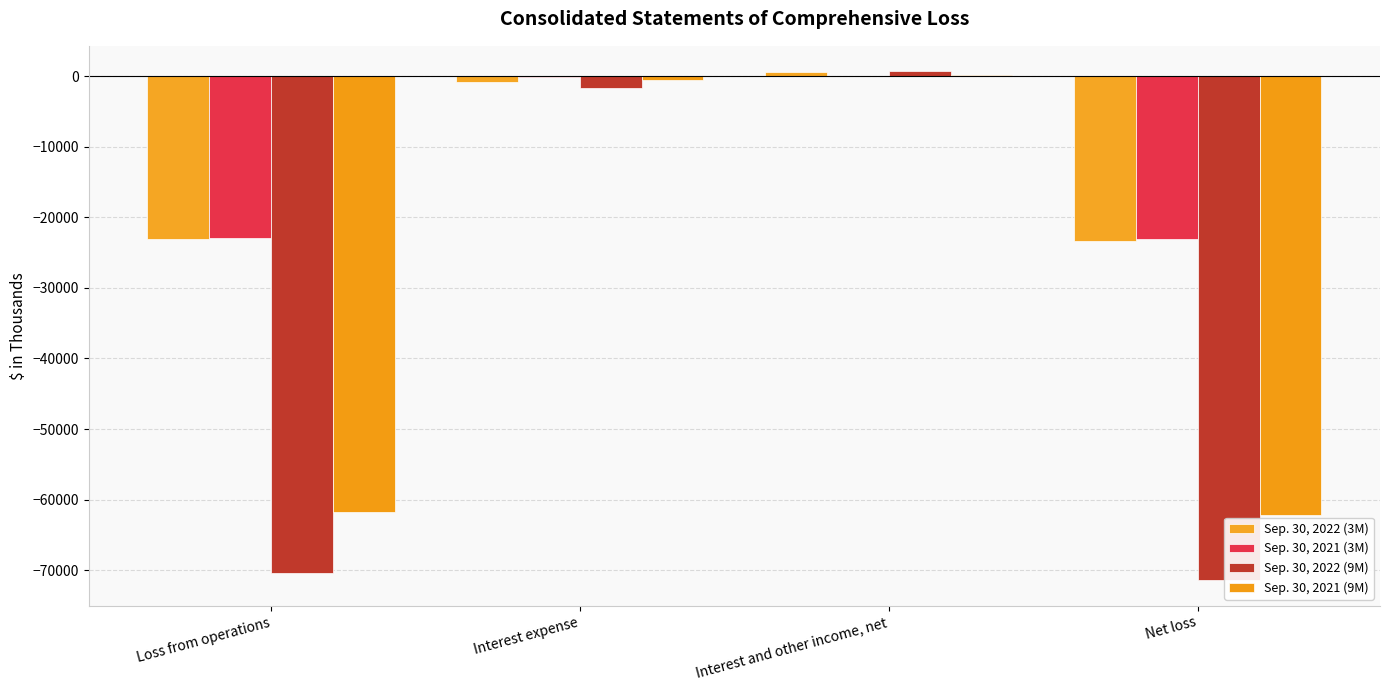

At which category is the sum across all series the highest?

Interest and other income, net